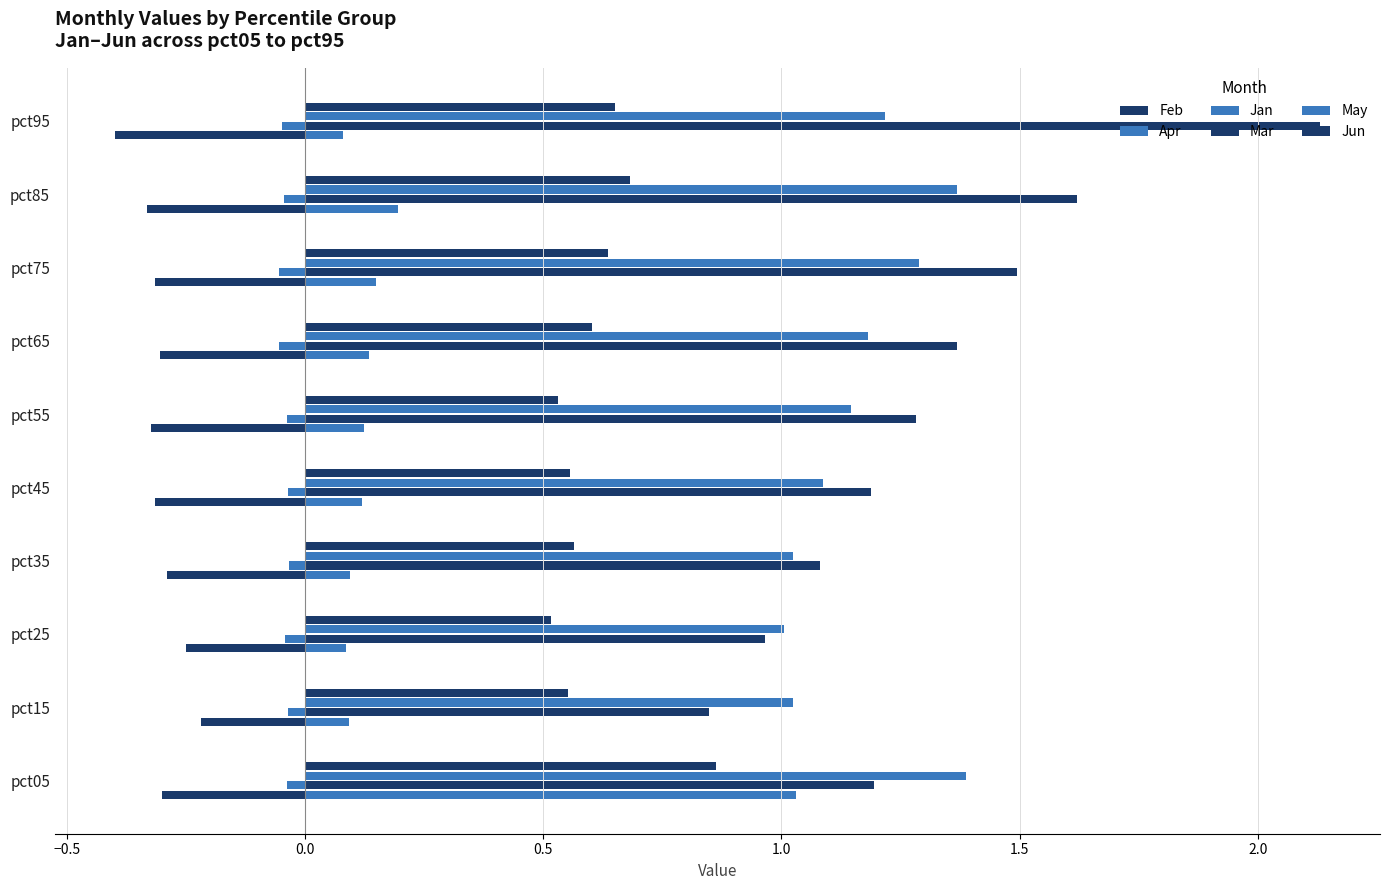

How many distinct data groups are displayed?

6